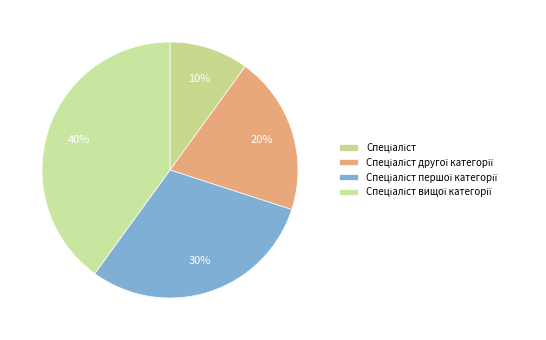

To the nearest percent, what percentage of the pie is Спеціаліст?

10%